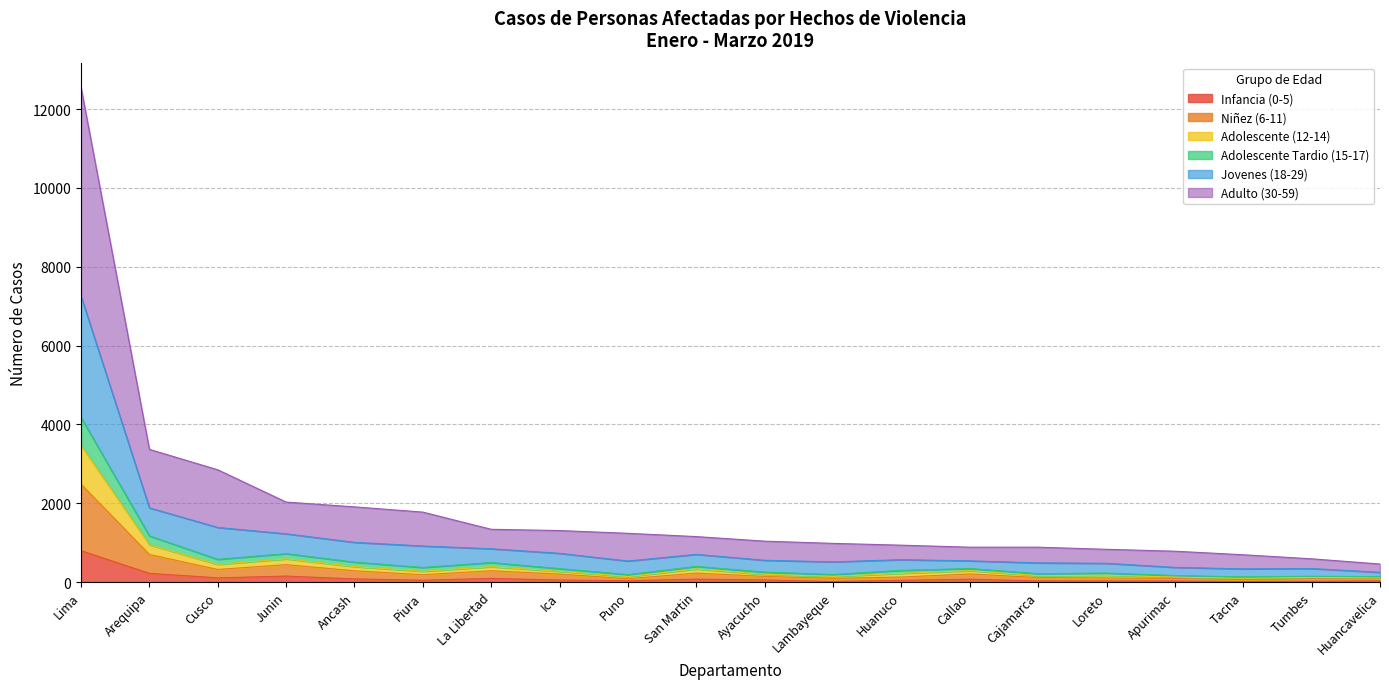

The Niñez (6-11) series shows 86 at Puno. True or false?

True